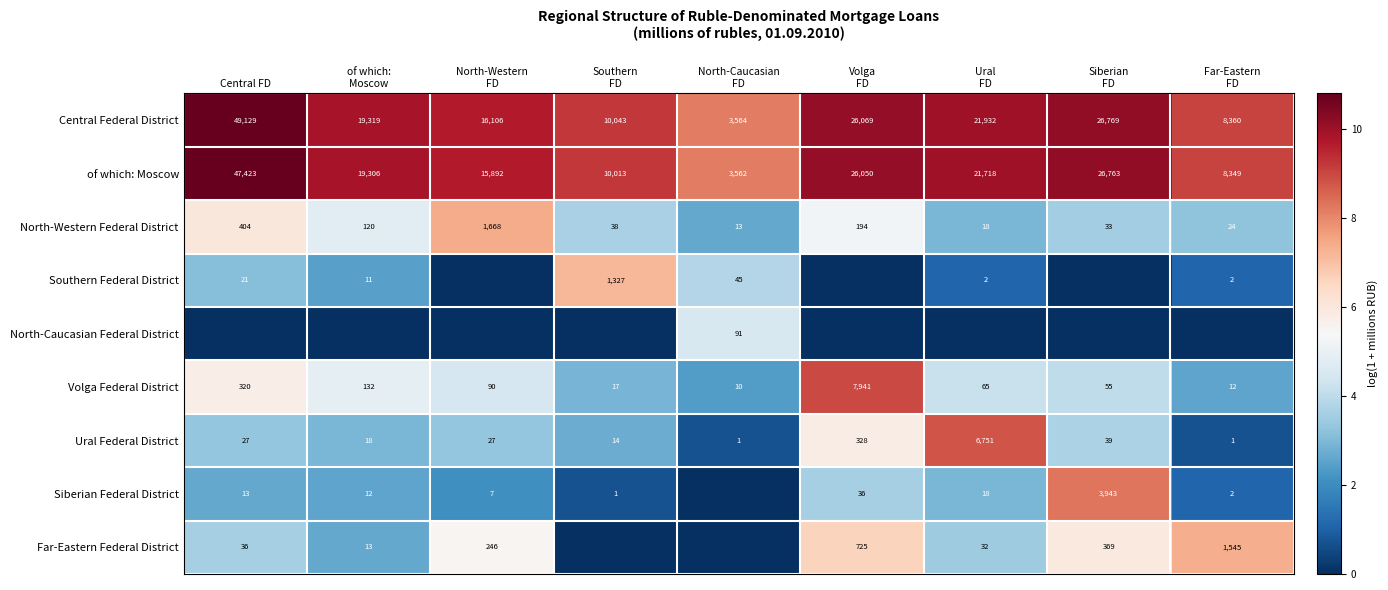

What is the sum of all of which: Moscow values?

179076